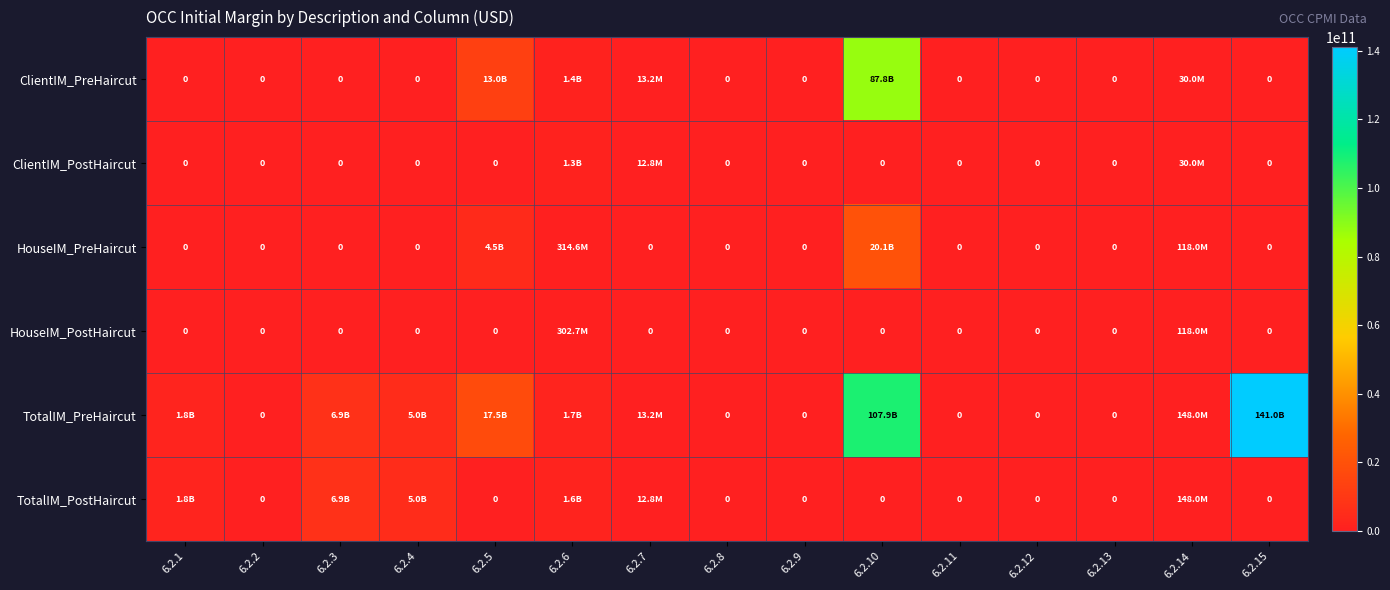

Which series has the largest range (max minus min)?

TotalIM_PreHaircut